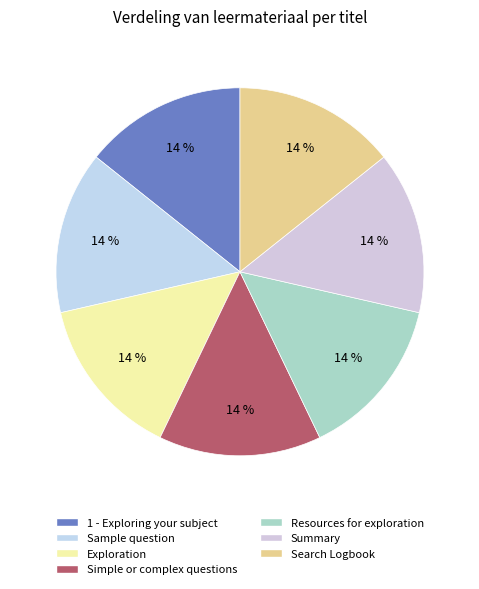

Does any single category account for the majority?

No